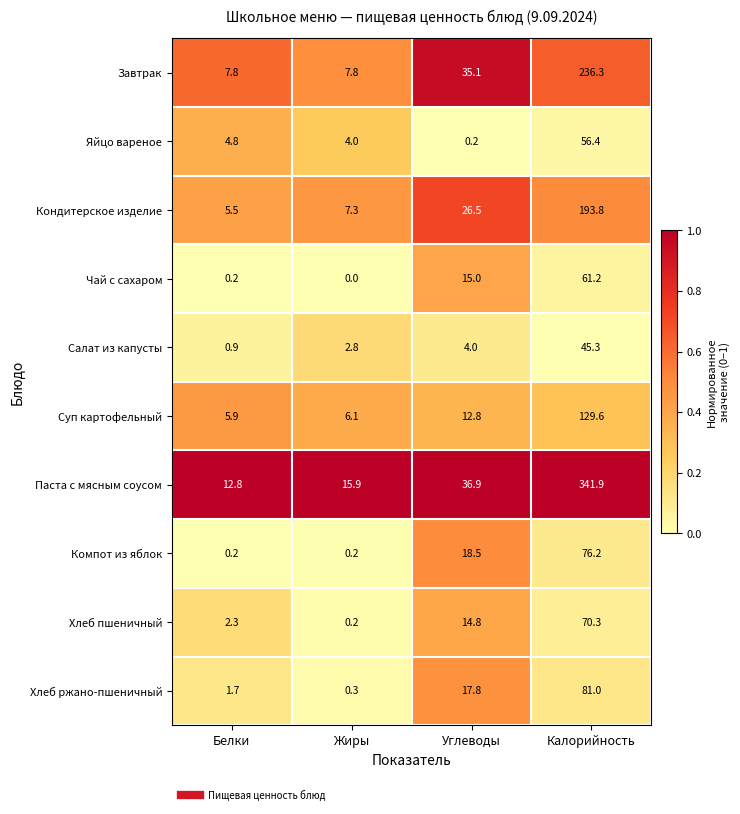

Which series has the widest spread of values?

Паста с мясным соусом